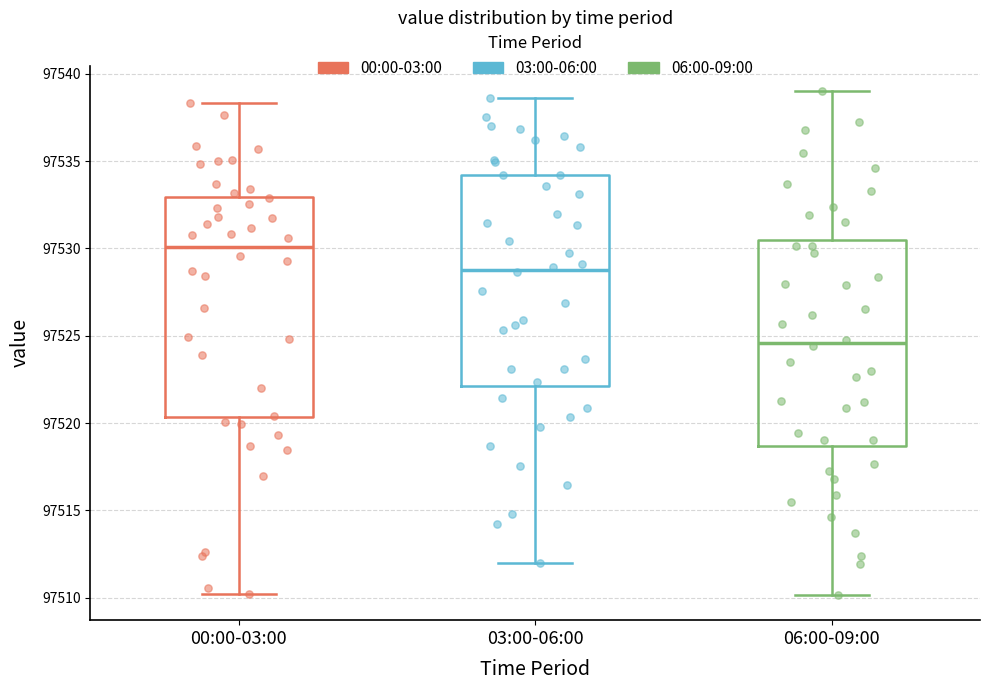

Which box has the highest median line?

00:00-03:00